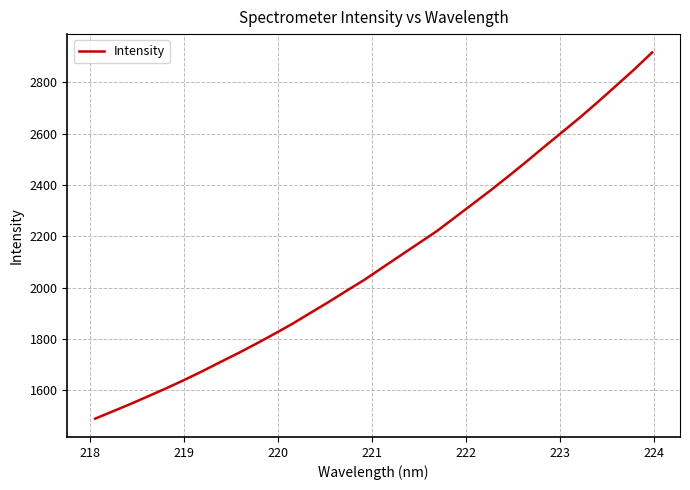

What is the smallest value displayed?

1489.0